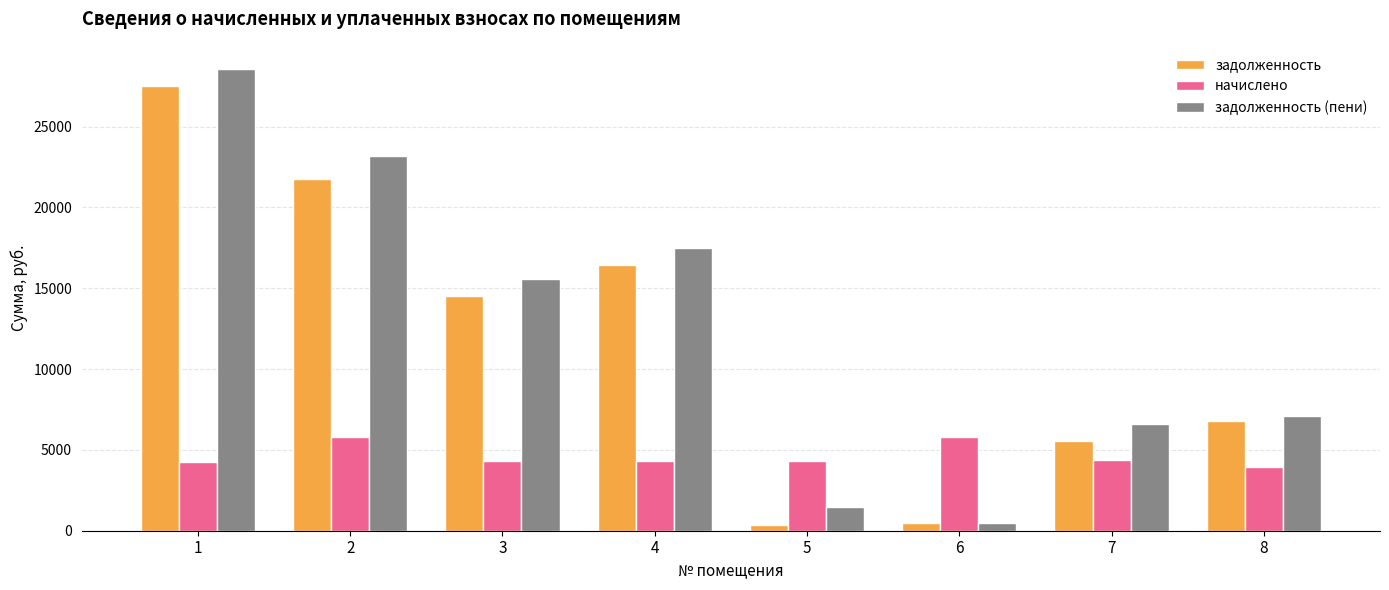

How many categories are shown in the chart?

8